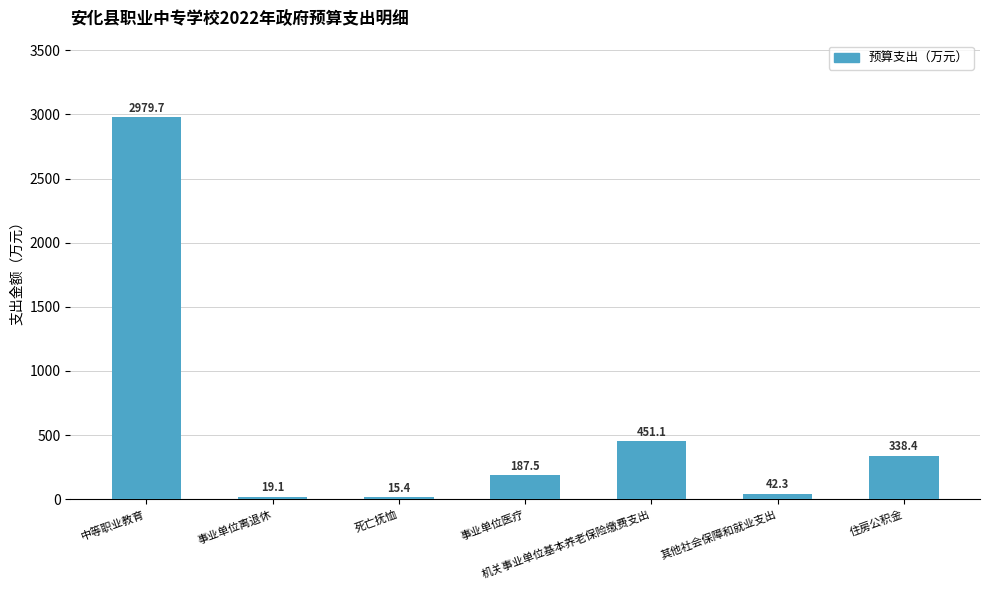

Reading left to right, what are all the values shown in this chart?

中等职业教育=2979.7	事业单位离退休=19.1	死亡抚恤=15.4	事业单位医疗=187.5	机关事业单位基本养老保险缴费支出=451.1	其他社会保障和就业支出=42.3	住房公积金=338.4